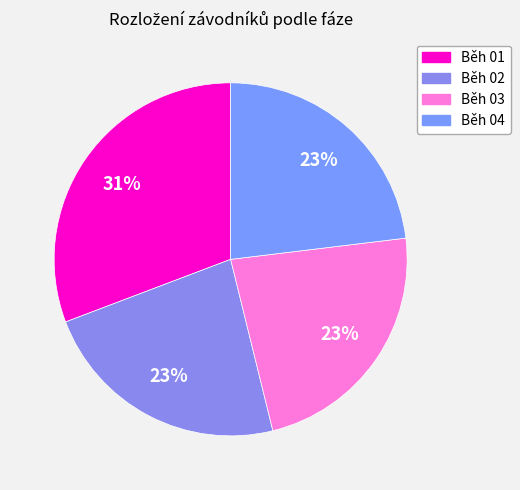

What is the total percentage of Běh 03 and Běh 04?

46.2%